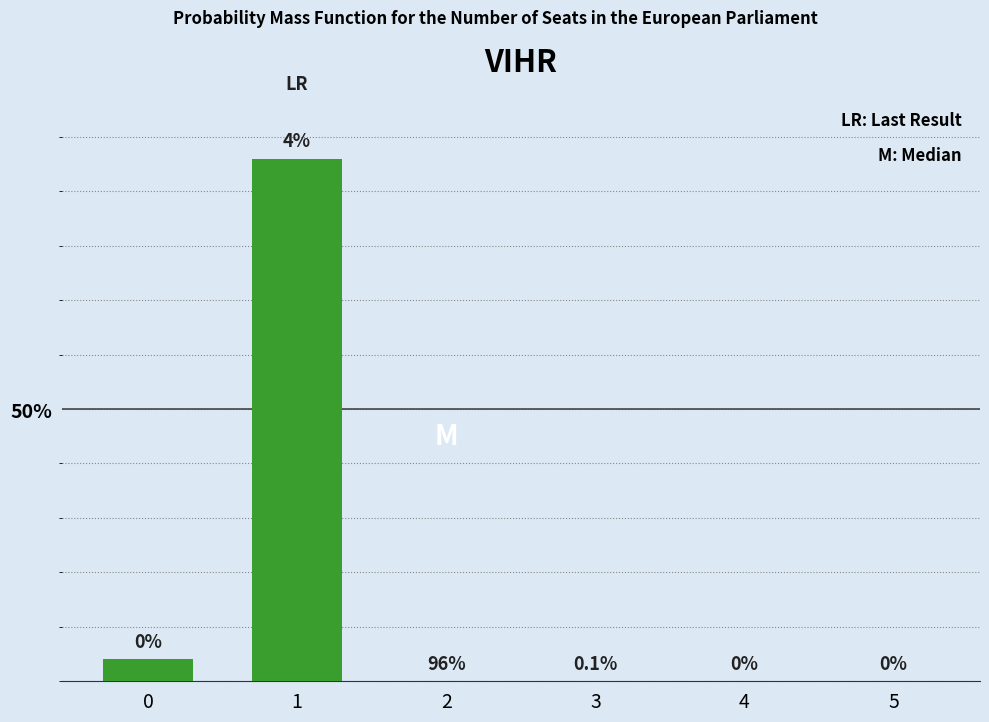

Reading right to left, what are all the values shown in this chart?

0.0	0.0	0.0	0.1	96.0	4.0